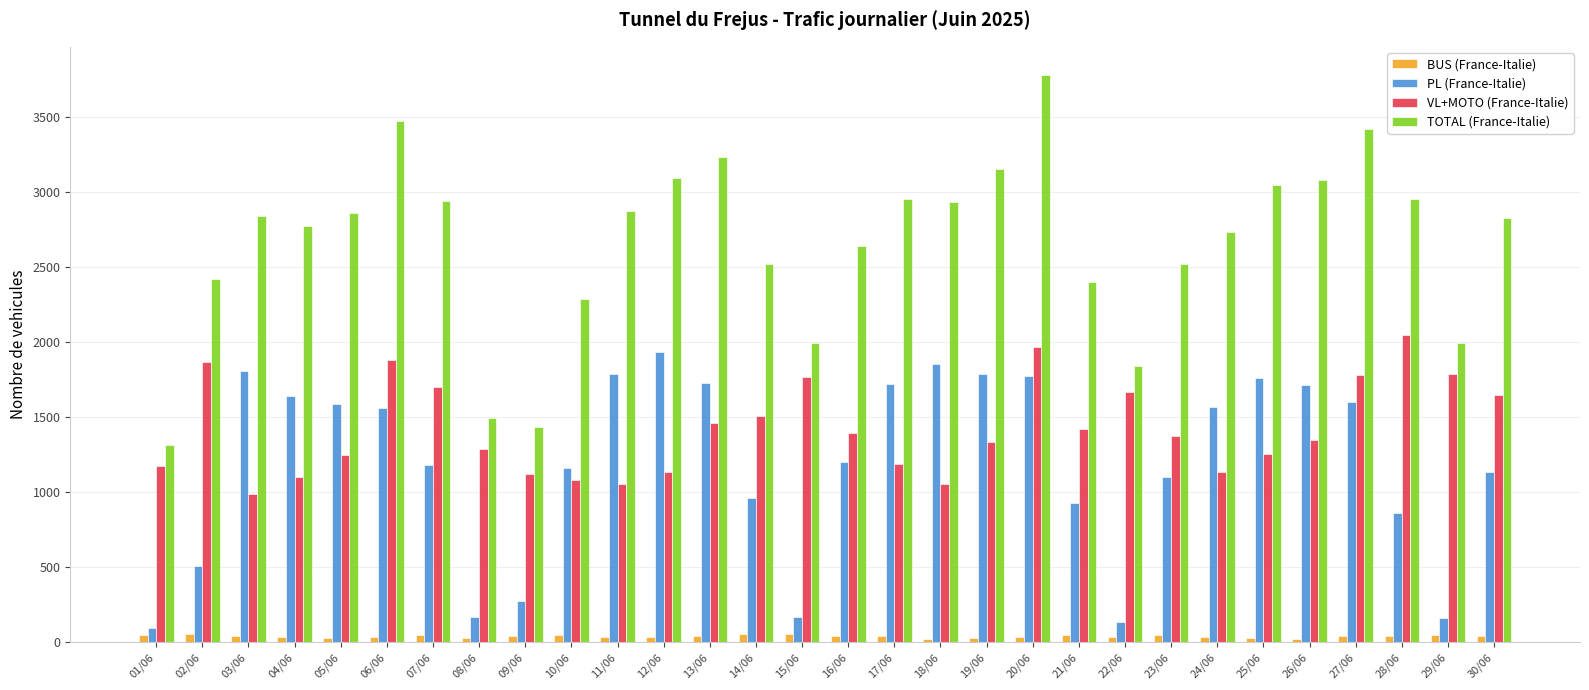

What is the difference between the maximum and minimum values in the TOTAL (France-Italie) series?

2464